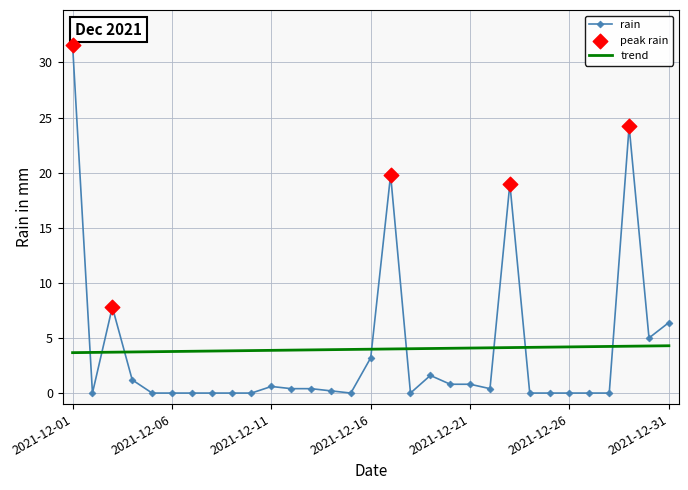

Which series has the widest spread of values?

rain